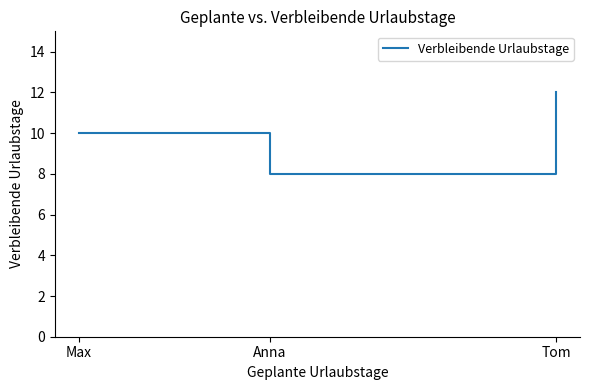

Reading left to right, transcribe all the data shown in this chart.

10	8	12